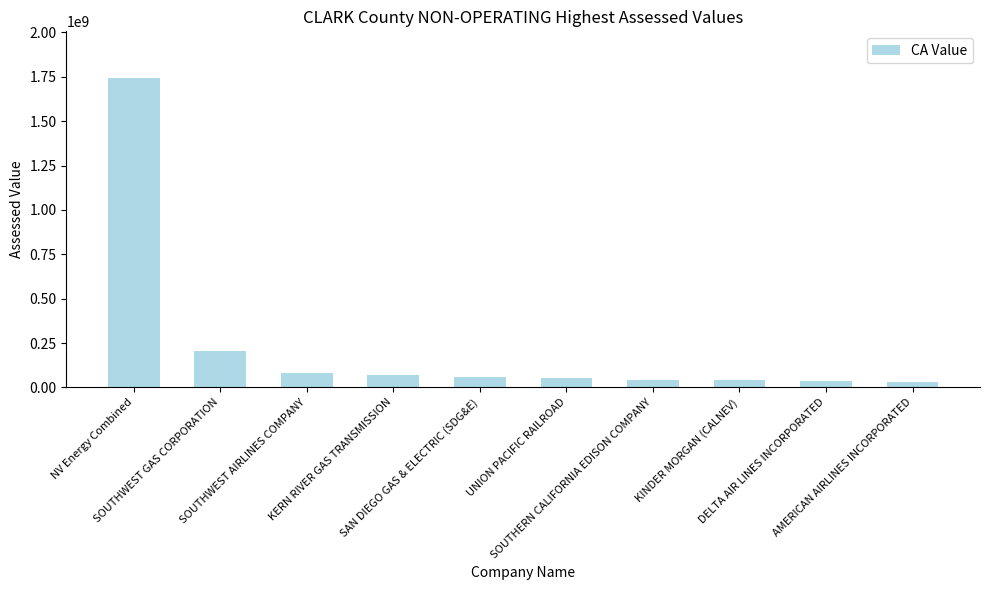

What is the label of the 7th bar from the right?

KERN RIVER GAS TRANSMISSION